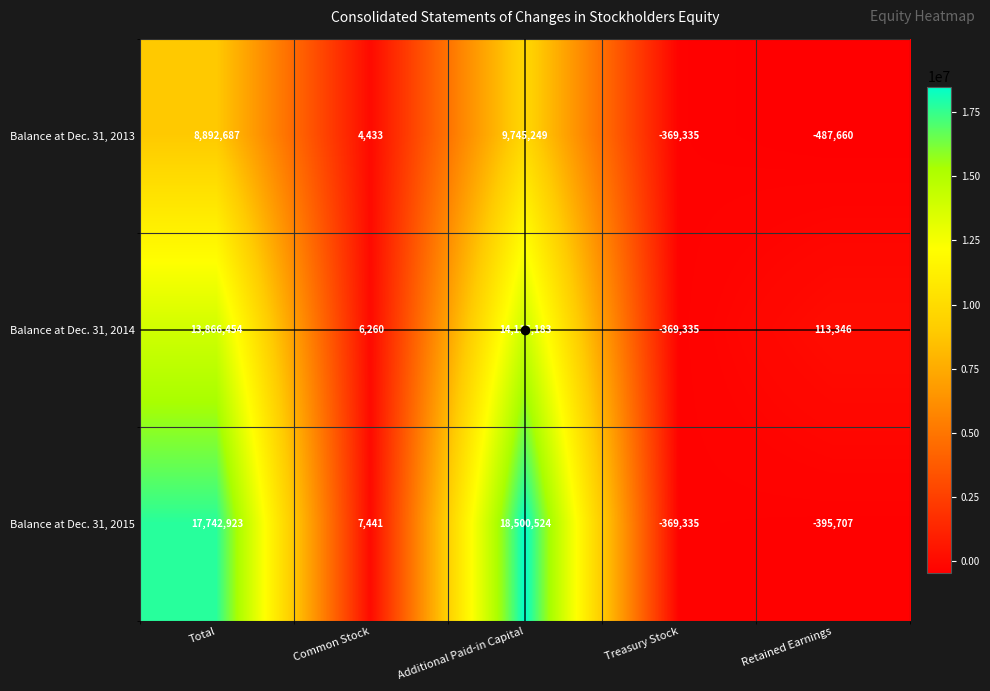

How many values in Balance at Dec. 31, 2014 are above zero?

4